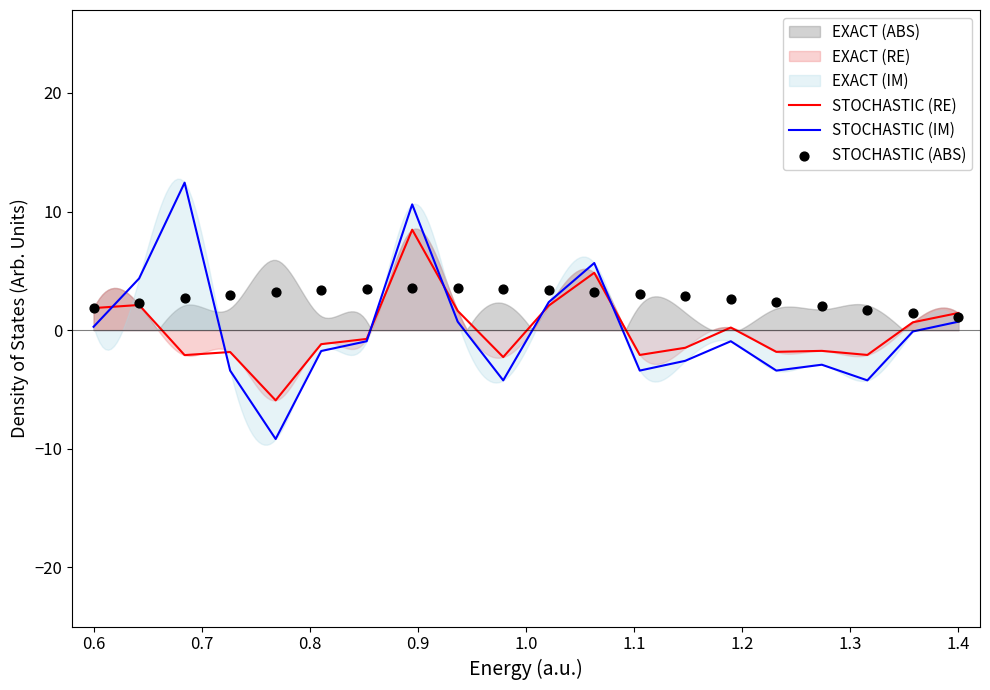

What is the lowest value of the STOCHASTIC (IM) series?

-9.2